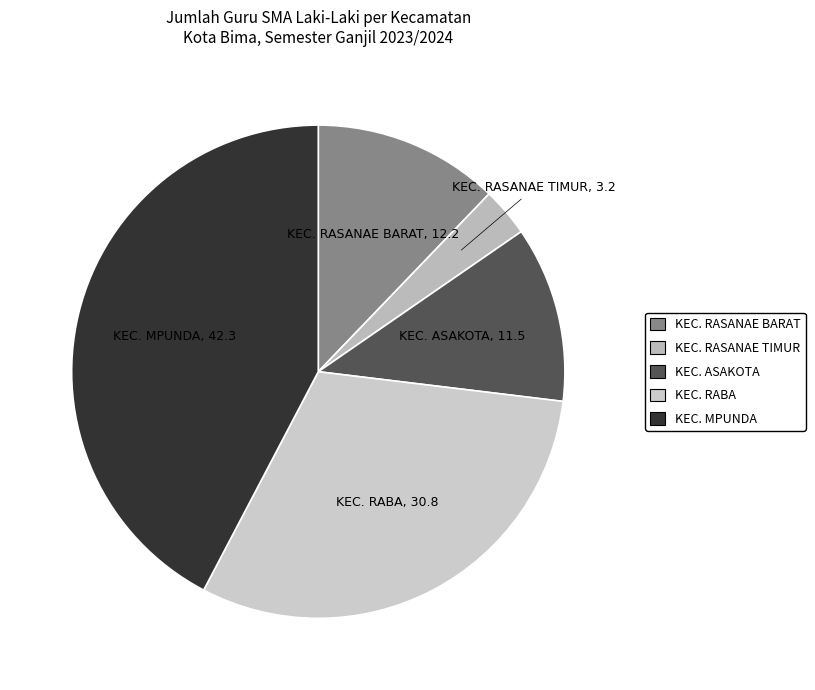

Is it true that KEC. RASANAE BARAT is 1% of the pie?

False